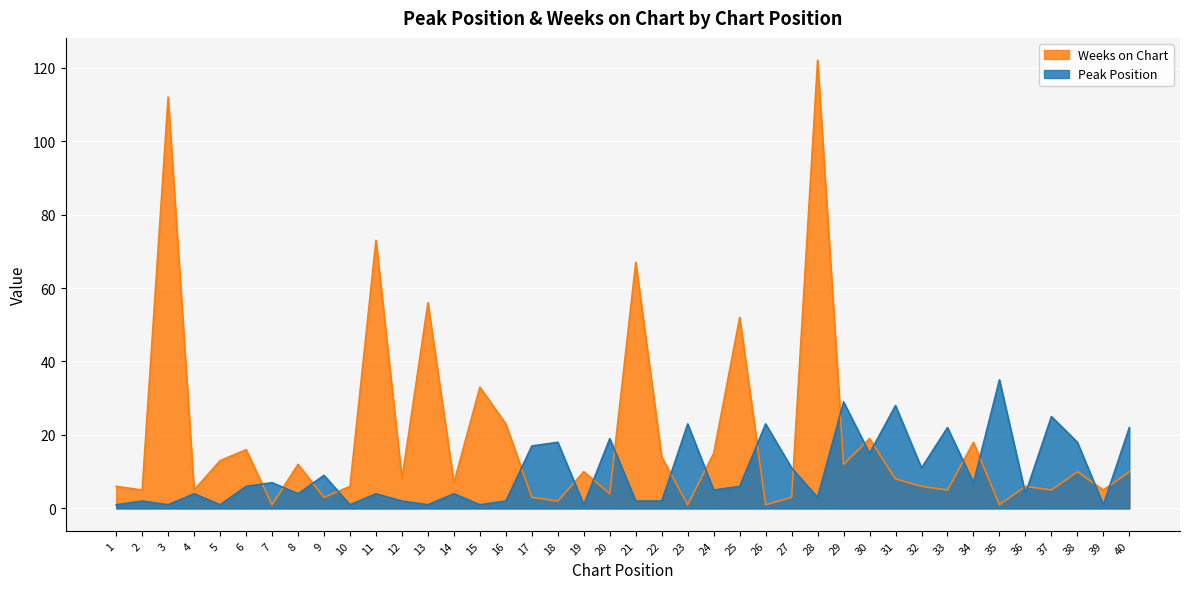

What is the average value of the Weeks on Chart series?

19